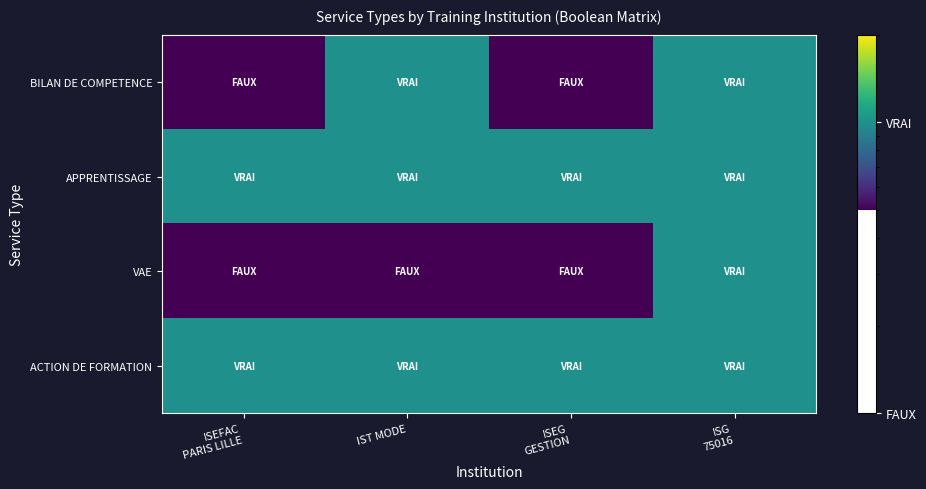

Reading left to right, what are all the values shown in this chart?

BILAN DE COMPETENCE: ISEFAC
PARIS LILLE=0.1	IST MODE=1.0	ISEG
GESTION=0.1	ISG
75016=1.0
APPRENTISSAGE: ISEFAC
PARIS LILLE=1.0	IST MODE=1.0	ISEG
GESTION=1.0	ISG
75016=1.0
VAE: ISEFAC
PARIS LILLE=0.1	IST MODE=0.1	ISEG
GESTION=0.1	ISG
75016=1.0
ACTION DE FORMATION: ISEFAC
PARIS LILLE=1.0	IST MODE=1.0	ISEG
GESTION=1.0	ISG
75016=1.0